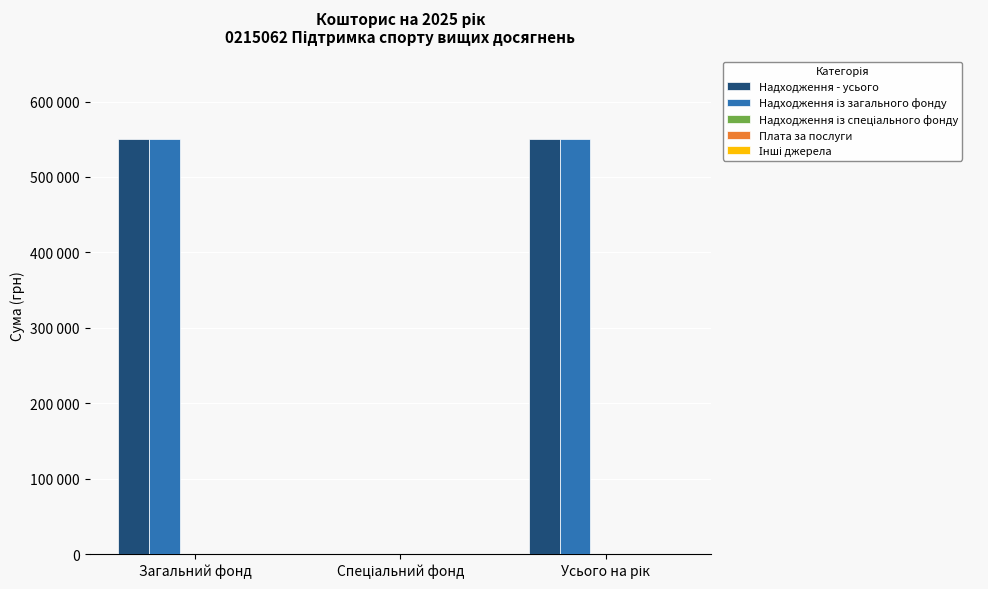

Are the bars horizontal?

No